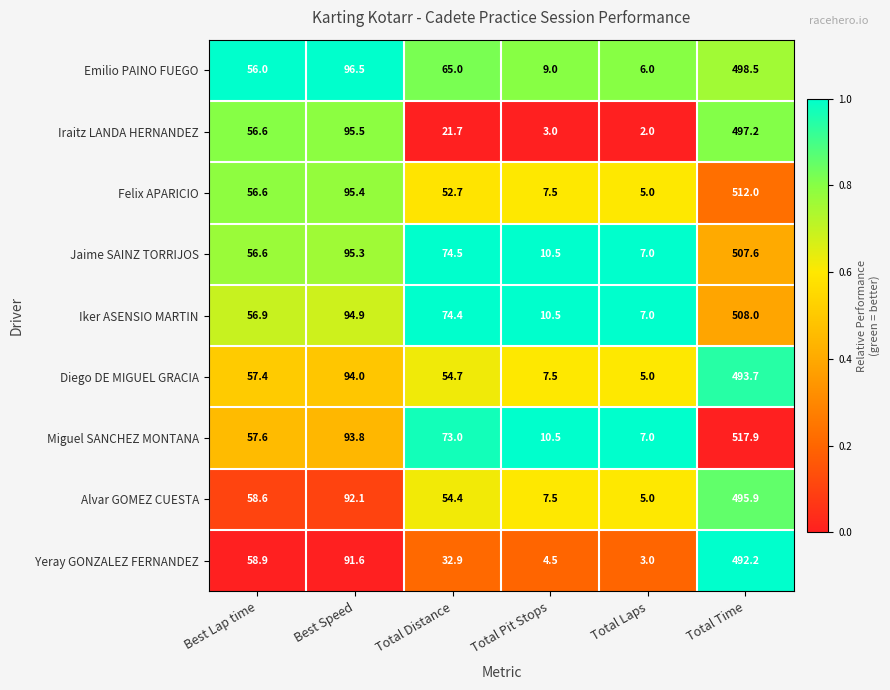

Is the value of Miguel SANCHEZ MONTANA at Total Pit Stops greater than the value of Jaime SAINZ TORRIJOS at Best Speed?

No